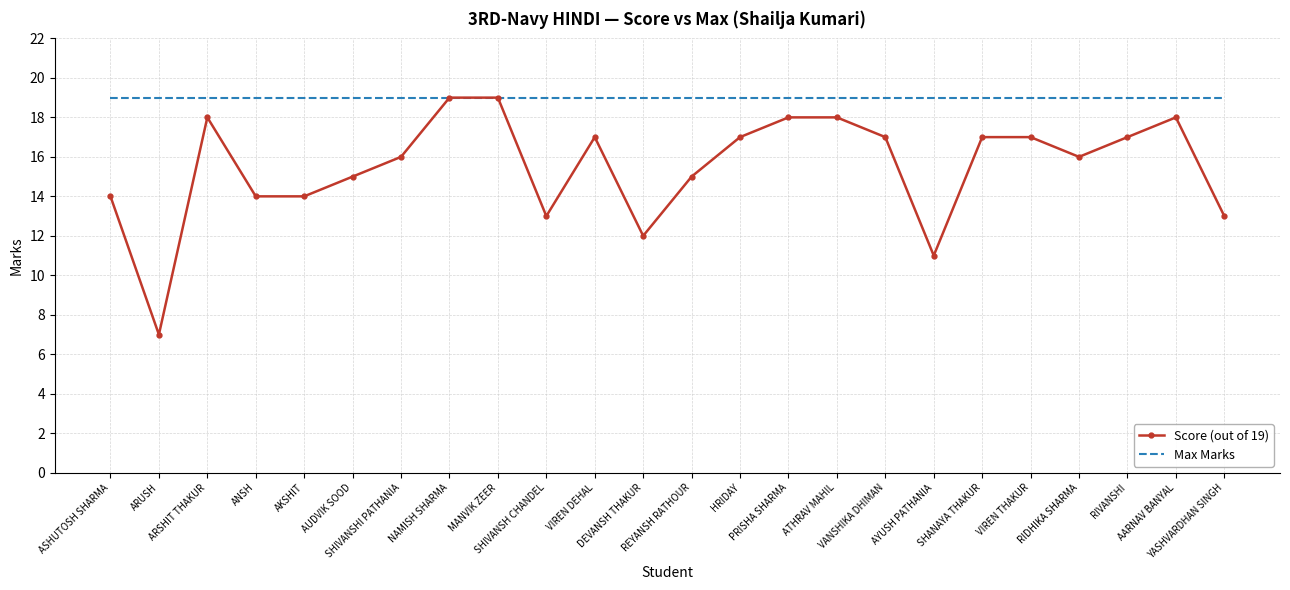

Rank the series by their average value, from highest to lowest.

Max Marks, Score (out of 19)